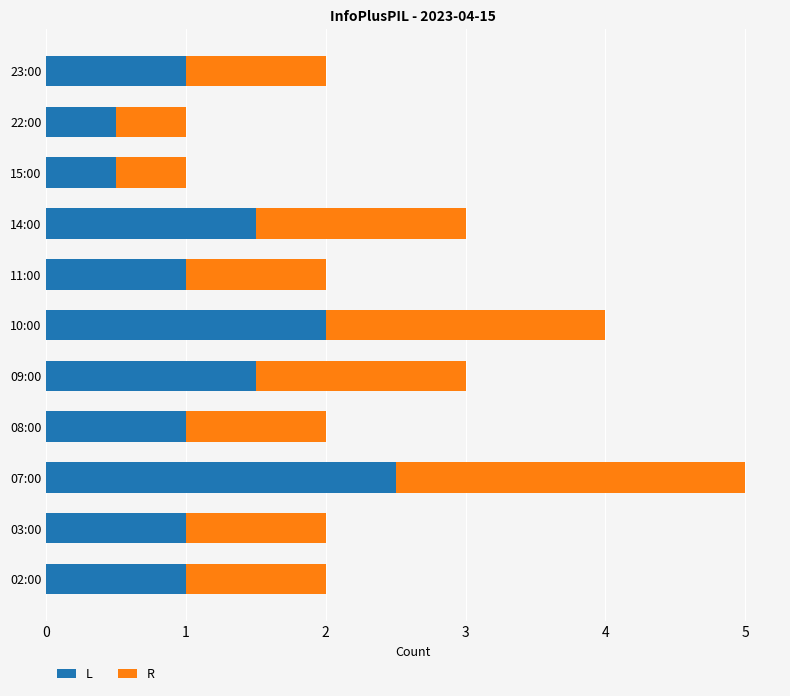

At which category is the sum across all series the highest?

07:00